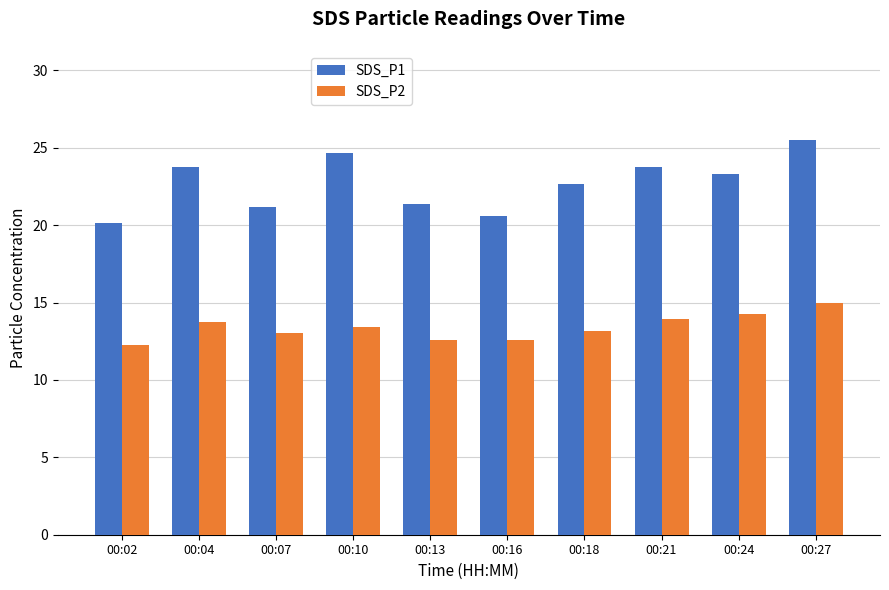

At which category is the sum across all series the highest?

00:27